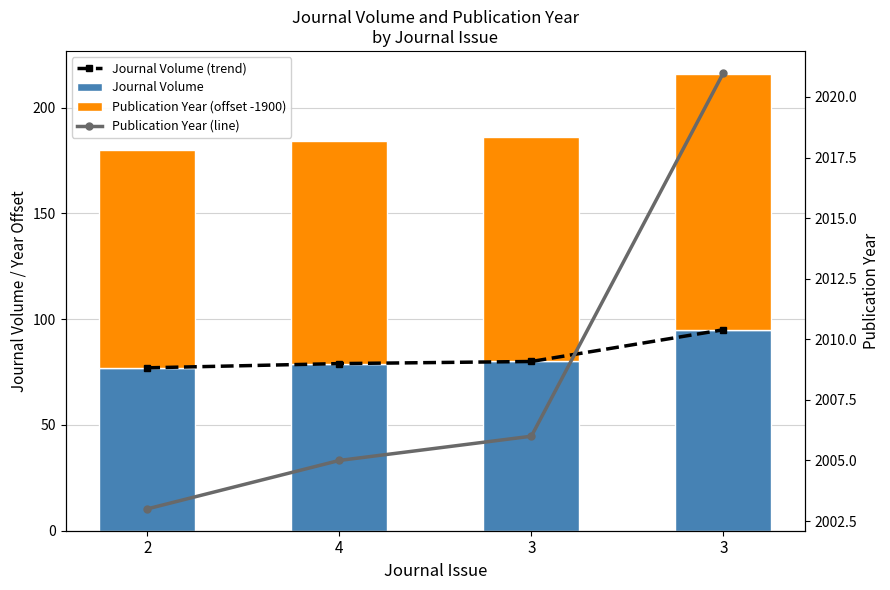

True or false: Publication Year (line) has a value of 2021 at 3.

True